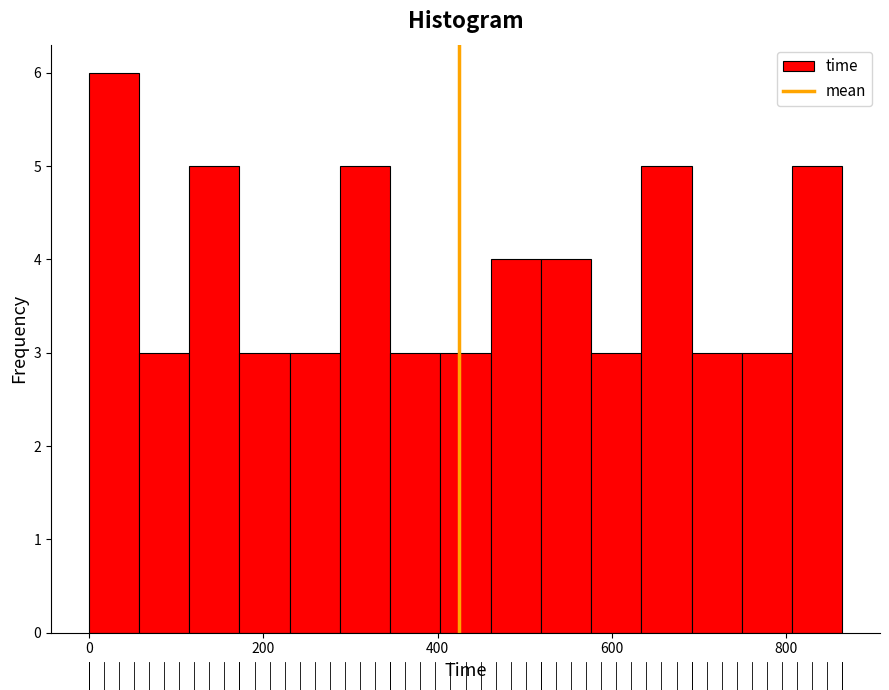

Around what value on the x-axis is the tallest bar? Give the approximate position of its centre, as read against the axis.

20